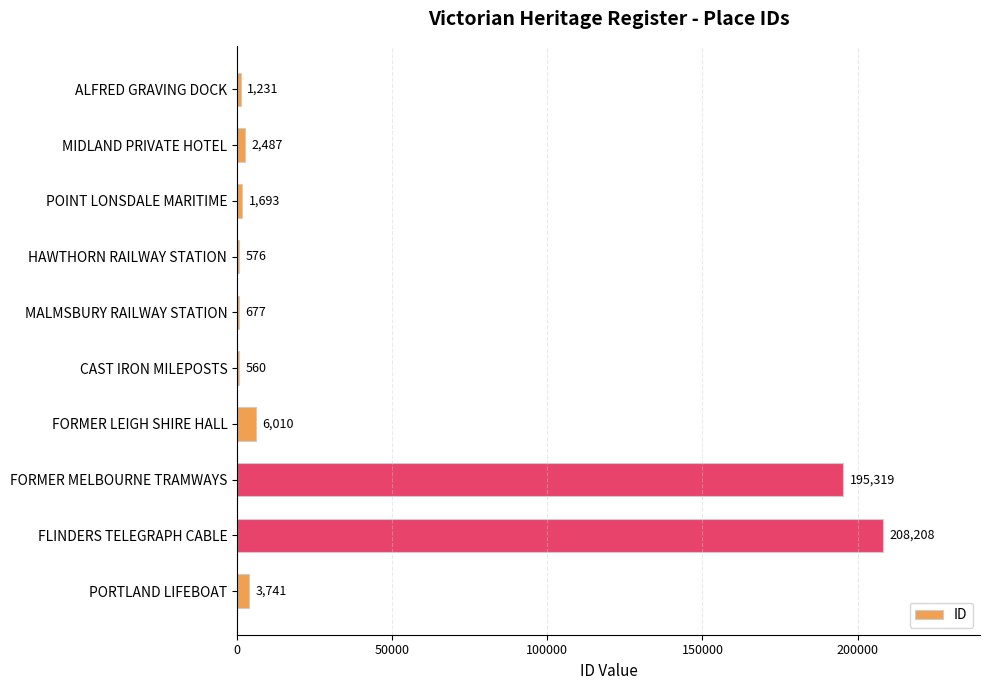

Is it true that the value at ALFRED GRAVING DOCK is 1231?

True